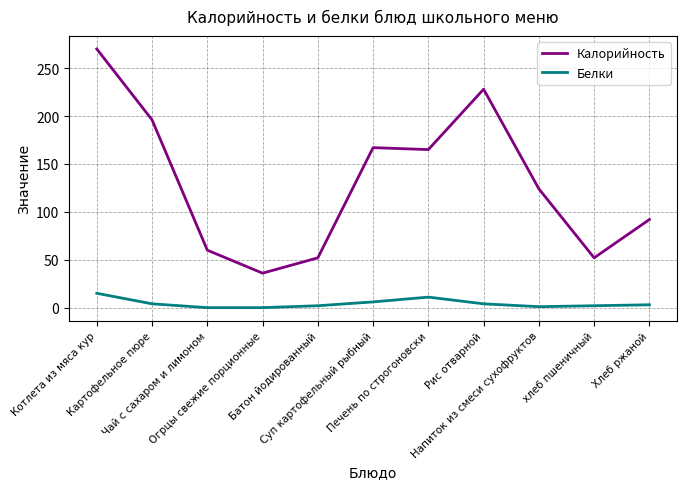

Which series has the widest spread of values?

Калорийность